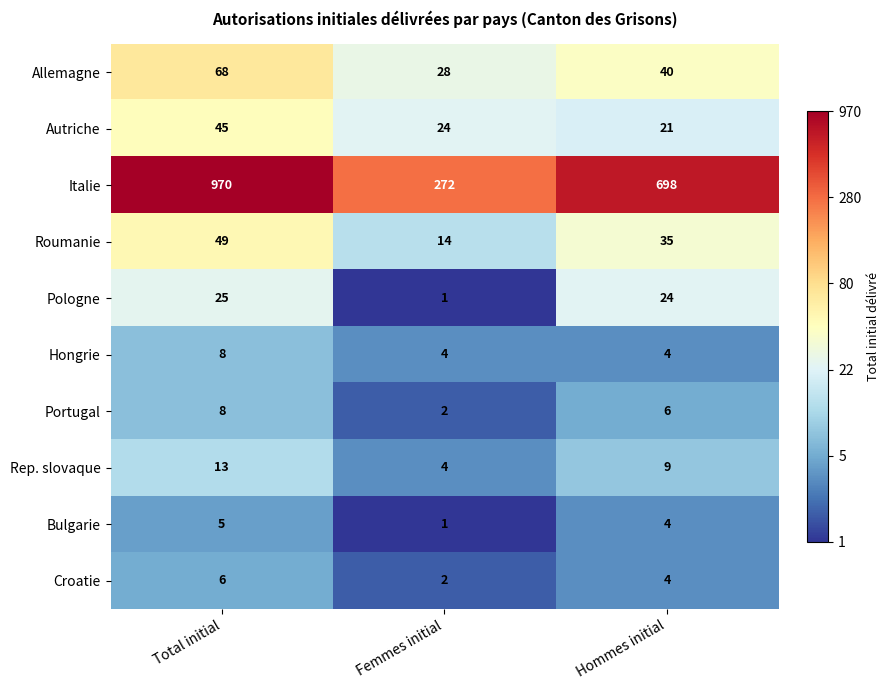

At which category is the sum across all series the highest?

Total initial